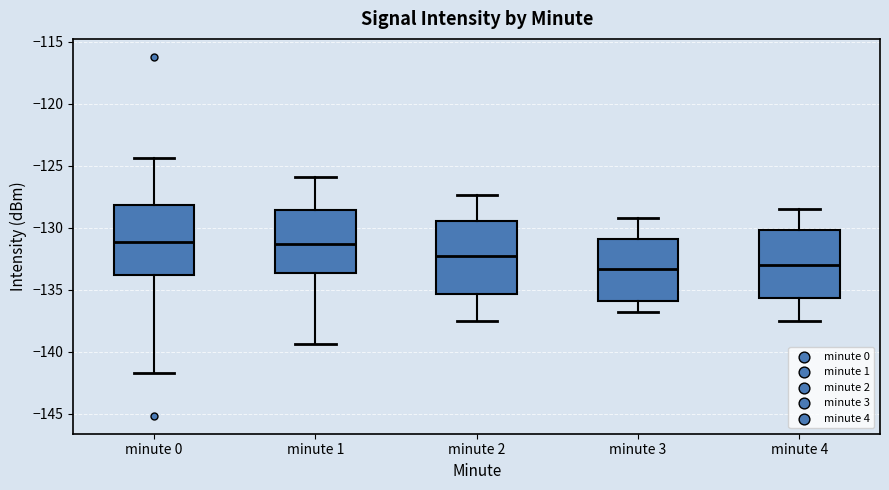

Reading left to right, read every box against the y-axis: the position of its median line, the range the box covers, and the ends of its whiskers. The values are not printed on the chart, so give them approximately, as read against the axis.

minute 0: median -131.0, box -134.0 to -128.0, whiskers -141.5 to -124.5
minute 1: median -131.5, box -133.5 to -128.5, whiskers -139.5 to -126.0
minute 2: median -132.5, box -135.5 to -129.5, whiskers -137.5 to -127.5
minute 3: median -133.5, box -136.0 to -131.0, whiskers -137.0 to -129.0
minute 4: median -133.0, box -135.5 to -130.0, whiskers -137.5 to -128.5